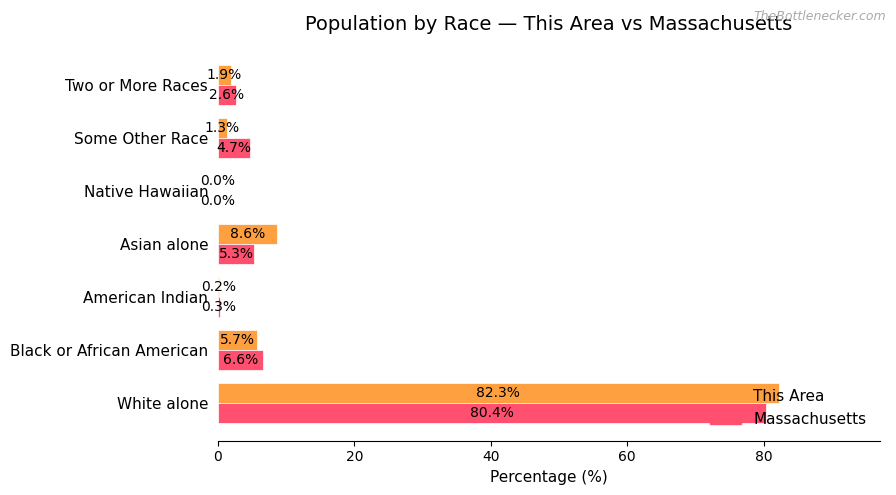

How many values in the Massachusetts series exceed 4?

4